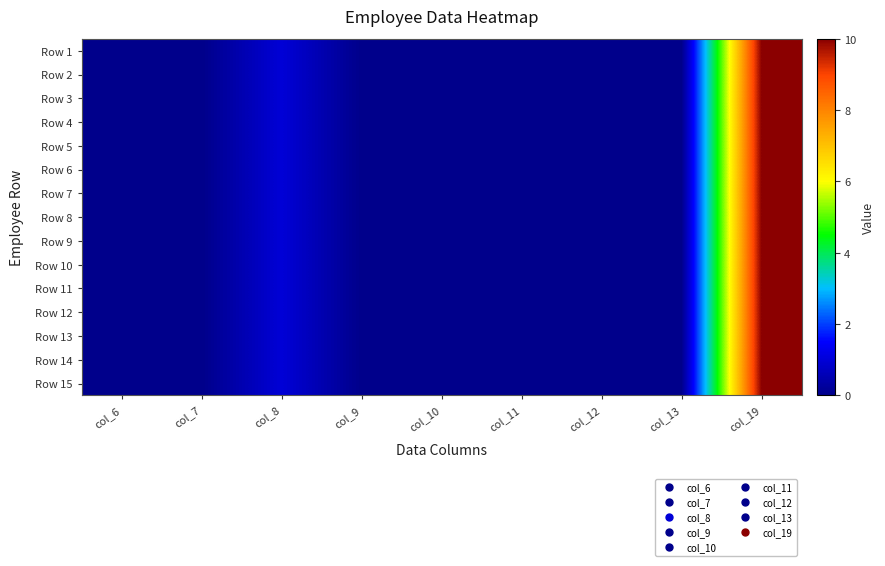

Which label corresponds to the smallest value in the chart?

col_6